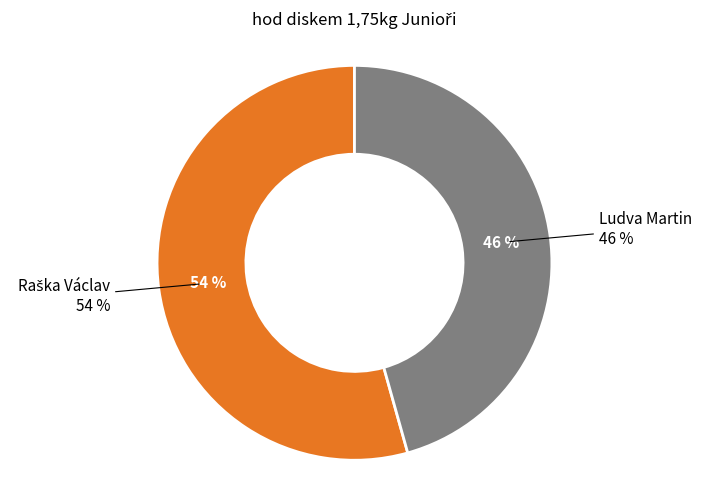

Which category has the smallest portion of the pie?

Ludva Martin